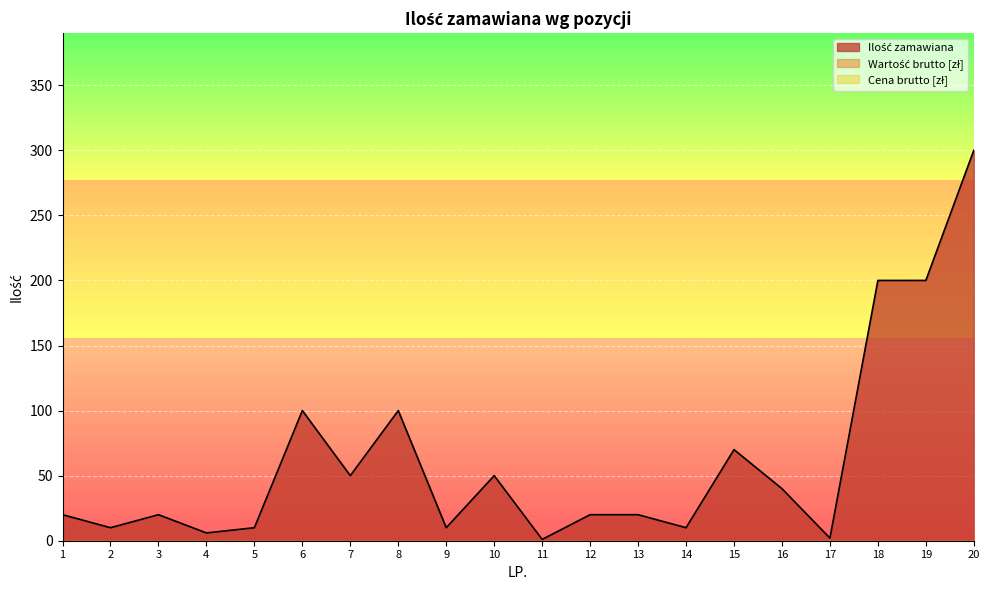

True or false: Wartość brutto and Cena brutto cross at least once.

False